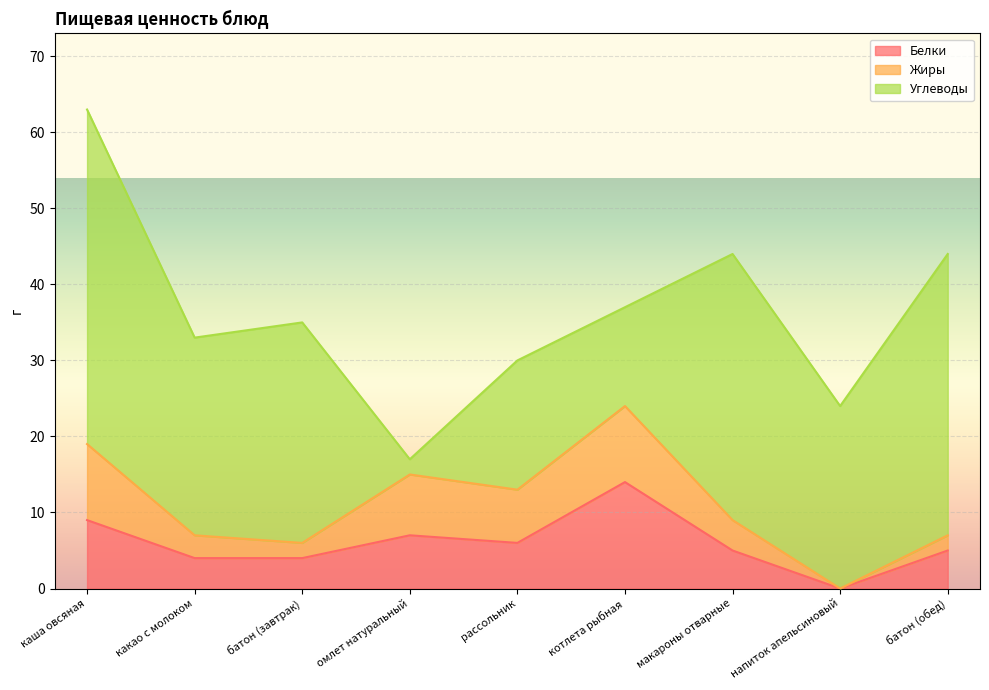

Which category has the lowest value in the Жиры series?

напиток апельсиновый